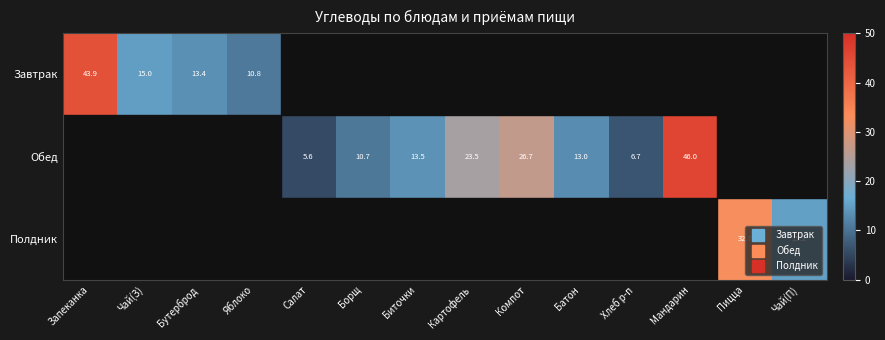

How many data points does each series have?

14